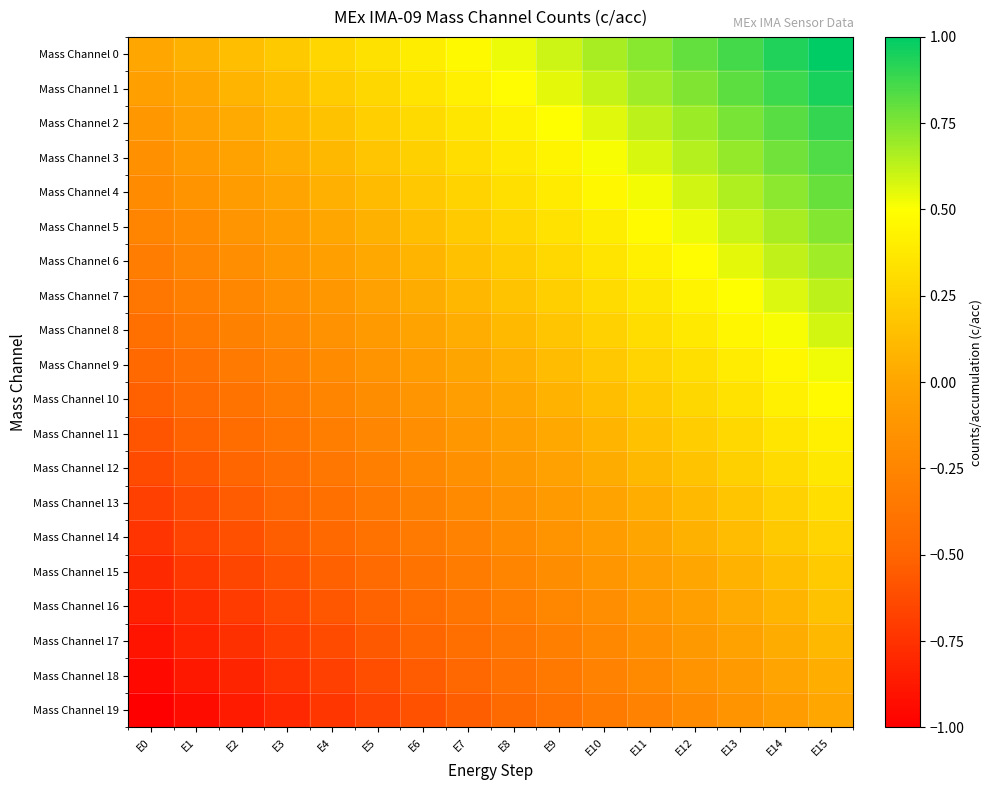

What is the minimum value shown in the chart?

-1.0